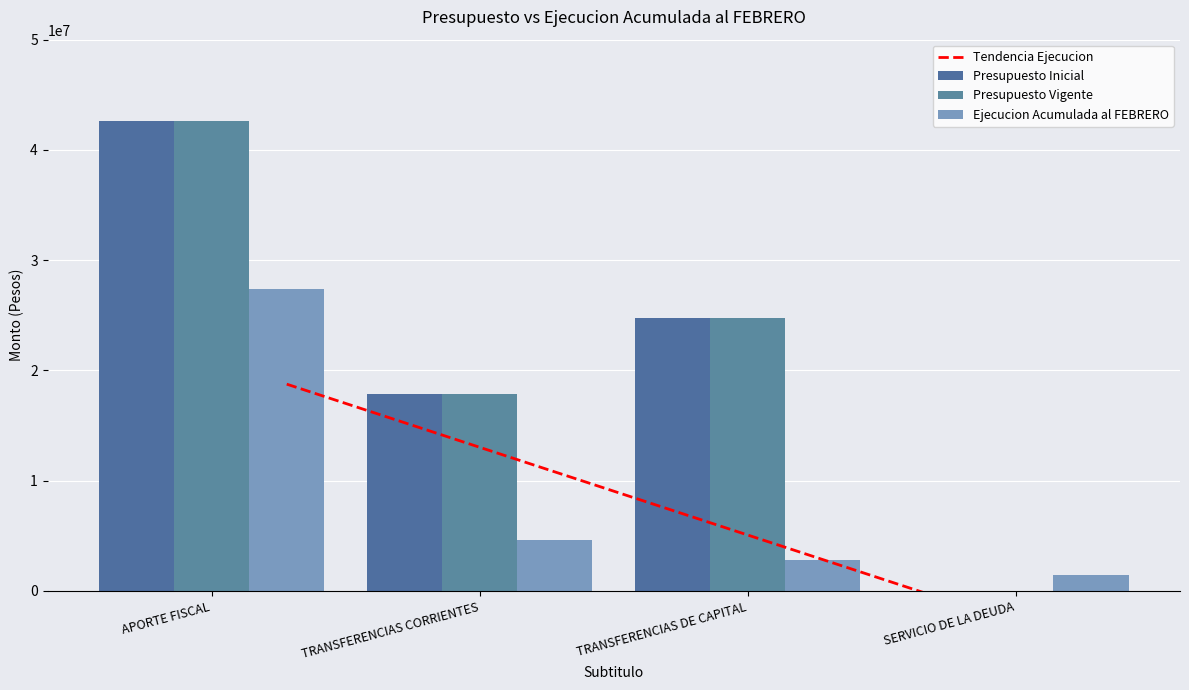

What are all the series names shown in the legend?

Tendencia Ejecucion, Presupuesto Inicial, Presupuesto Vigente, Ejecucion Acumulada al FEBRERO